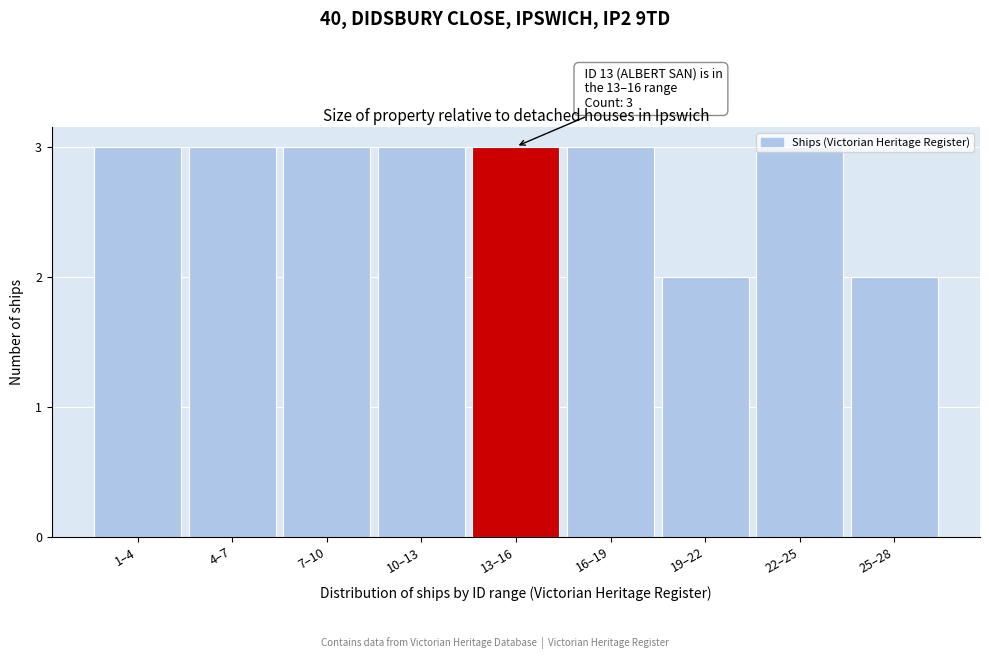

What is the value of the 1st bar from the left?

3